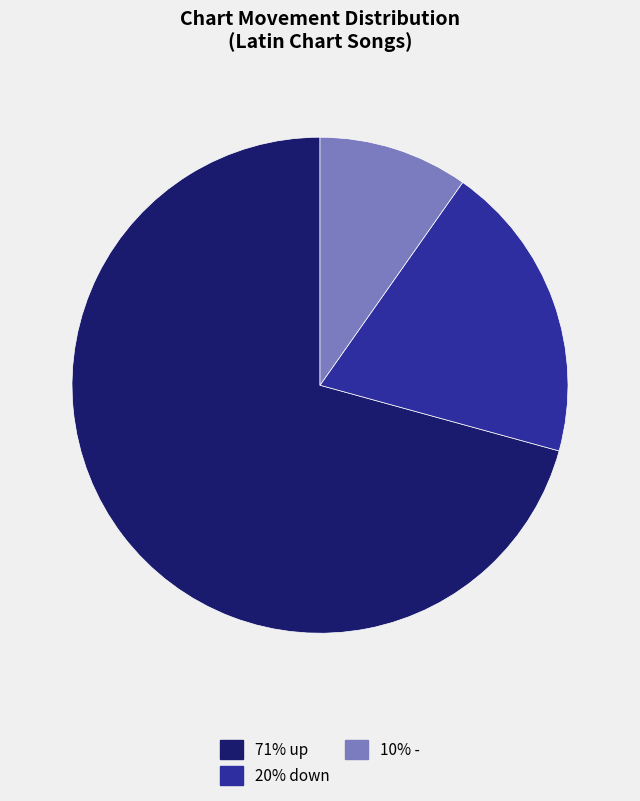

Is there a majority slice in this chart?

Yes